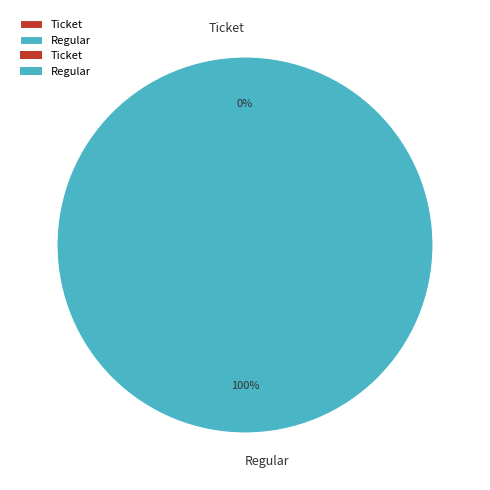

To the nearest percent, what is the average slice percentage?

50%